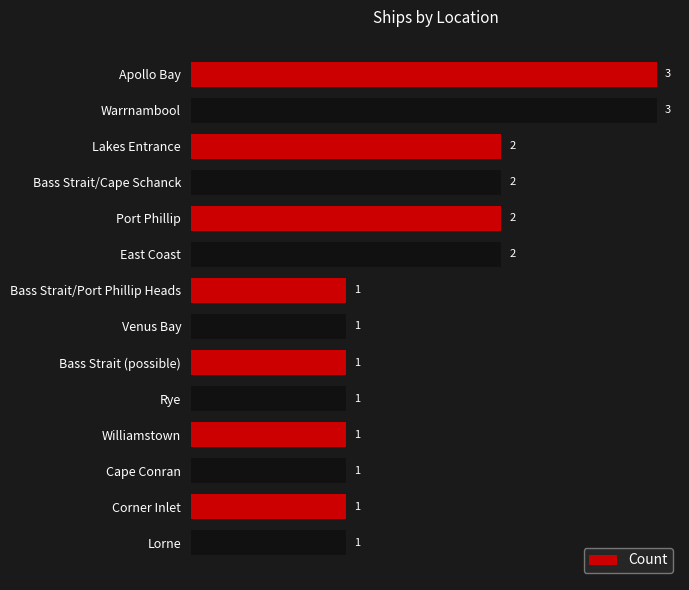

True or false: the data shows 2 at Lakes Entrance.

True